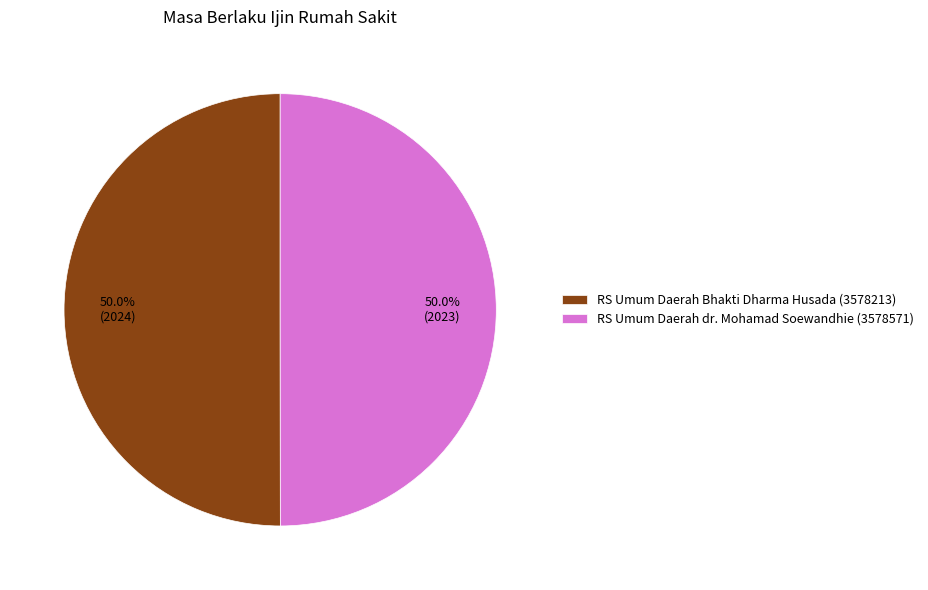

What is the ratio of the value at RS Umum Daerah dr. Mohamad Soewandhie (3578571) to the value at RS Umum Daerah Bhakti Dharma Husada (3578213)?

1.0